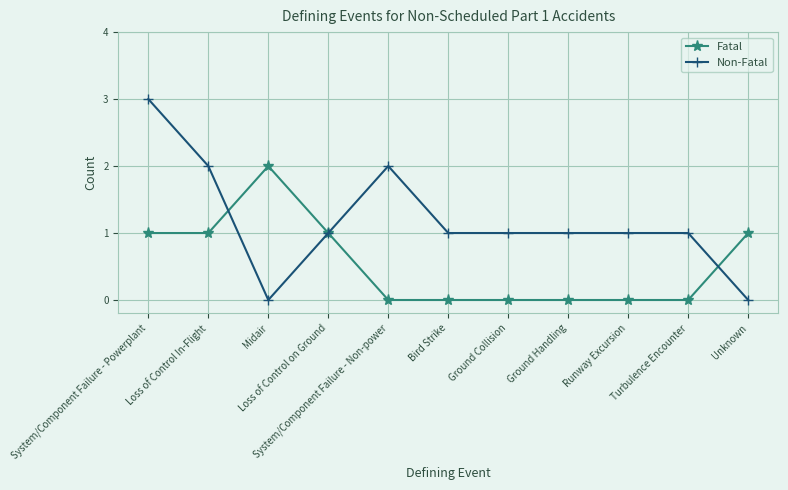

What is the total value across all series at Midair?

2